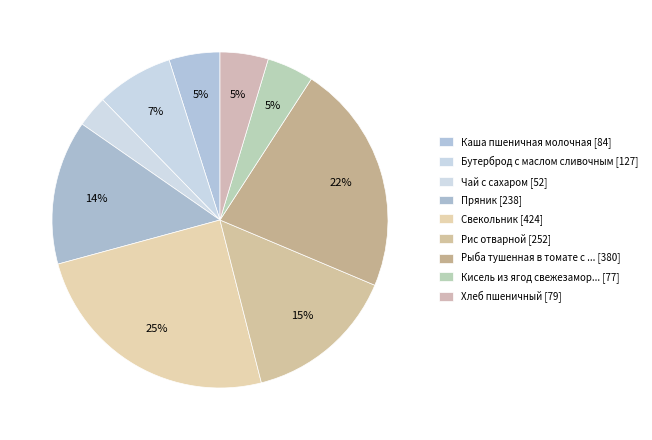

Is there any slice that represents more than half of the pie?

No